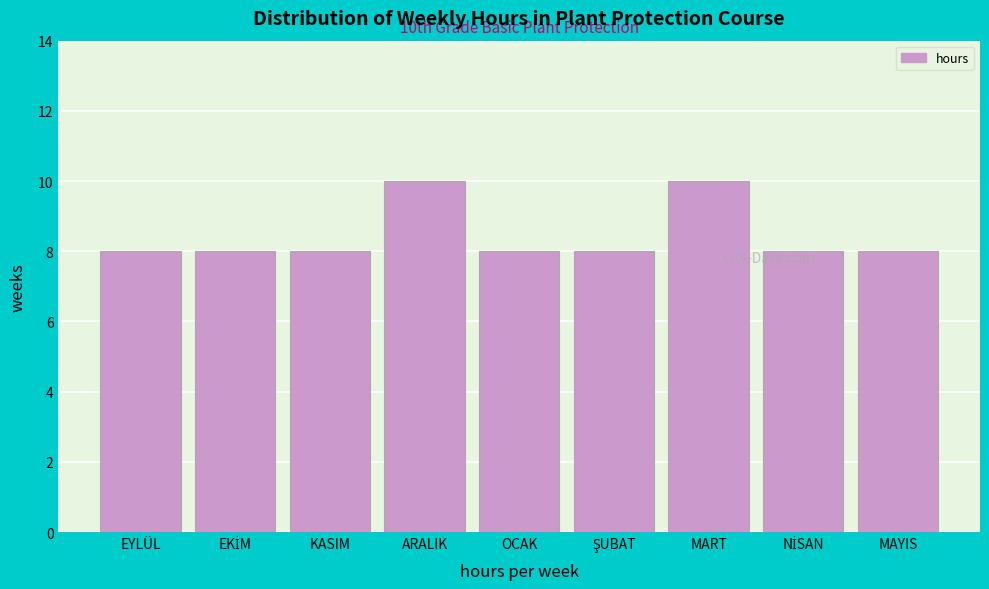

What position from the left is EYLÜL?

1